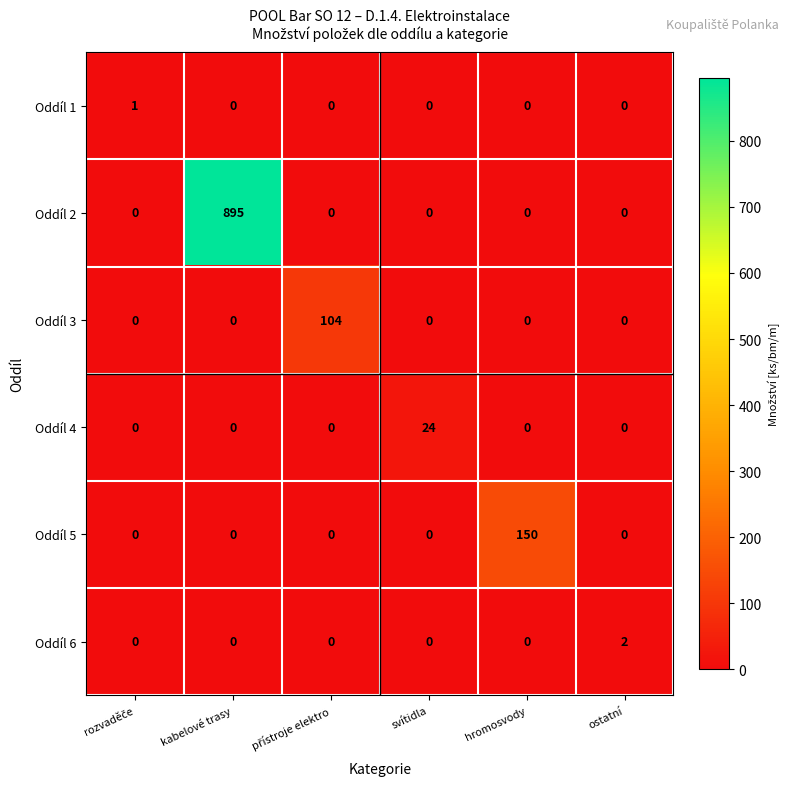

Which series has the widest spread of values?

Oddíl 2